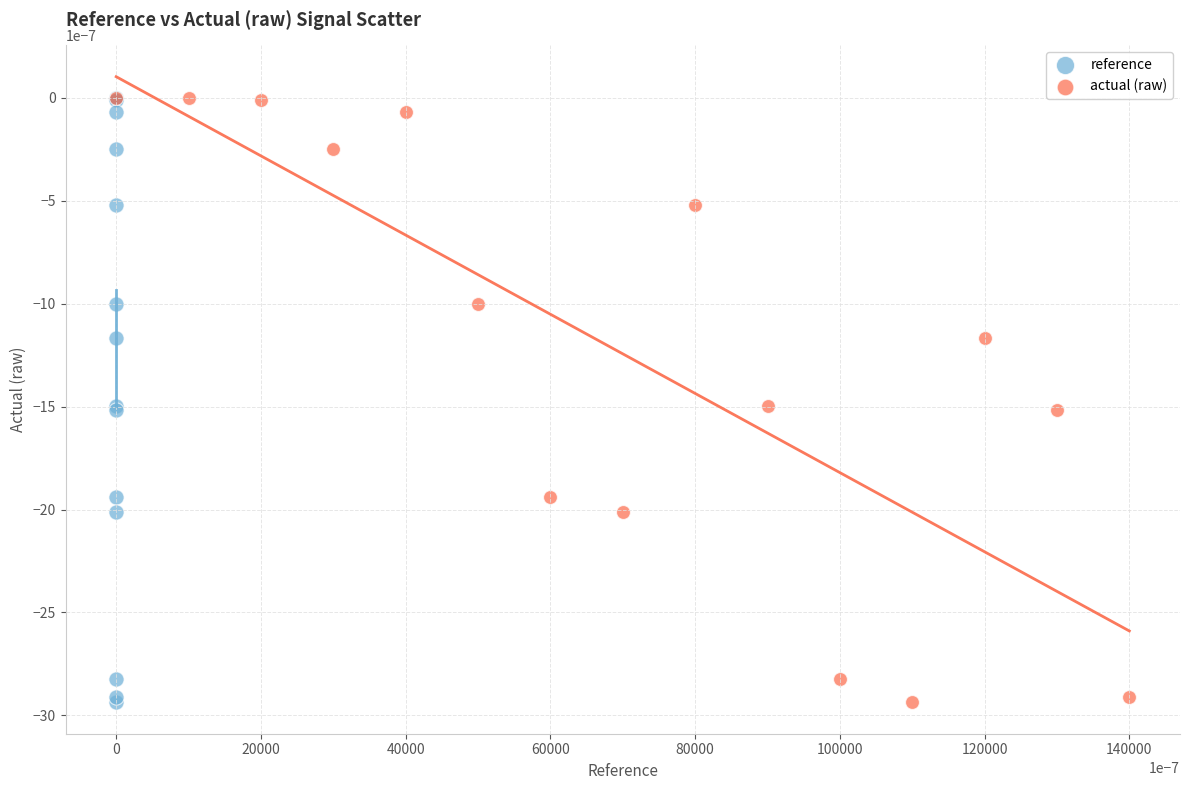

What are all the series names shown in the legend?

reference, actual (raw)